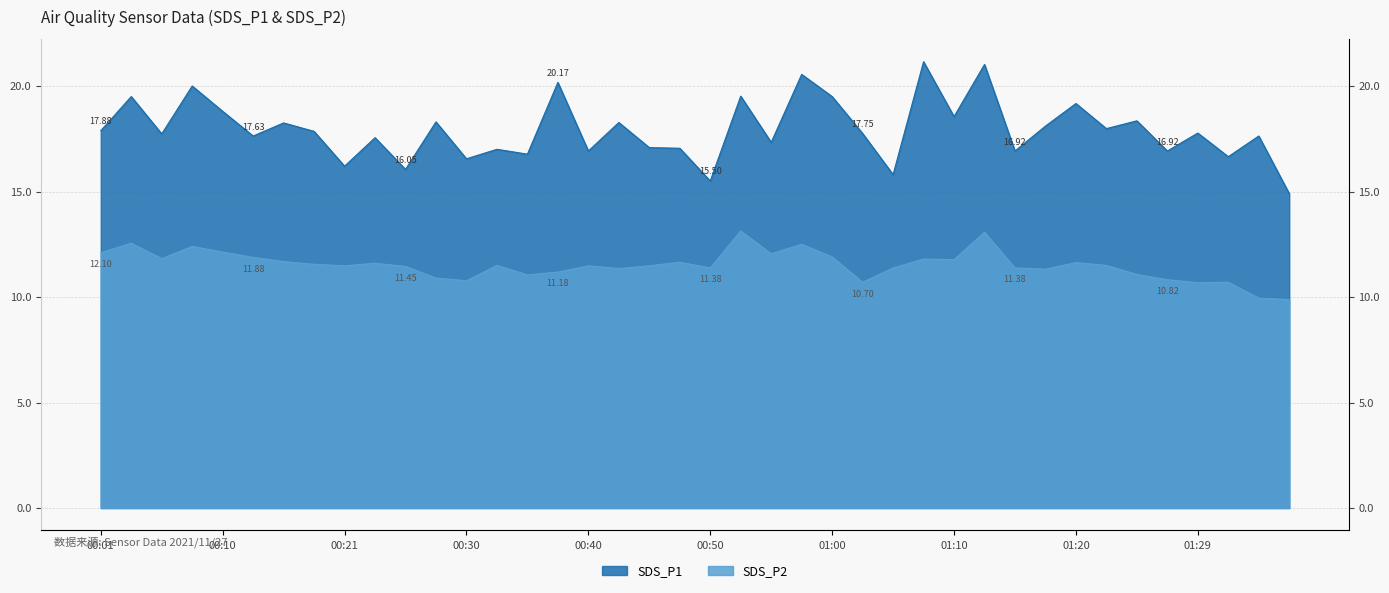

The value of SDS_P2 at 00:18 is 4.7. True or false?

False